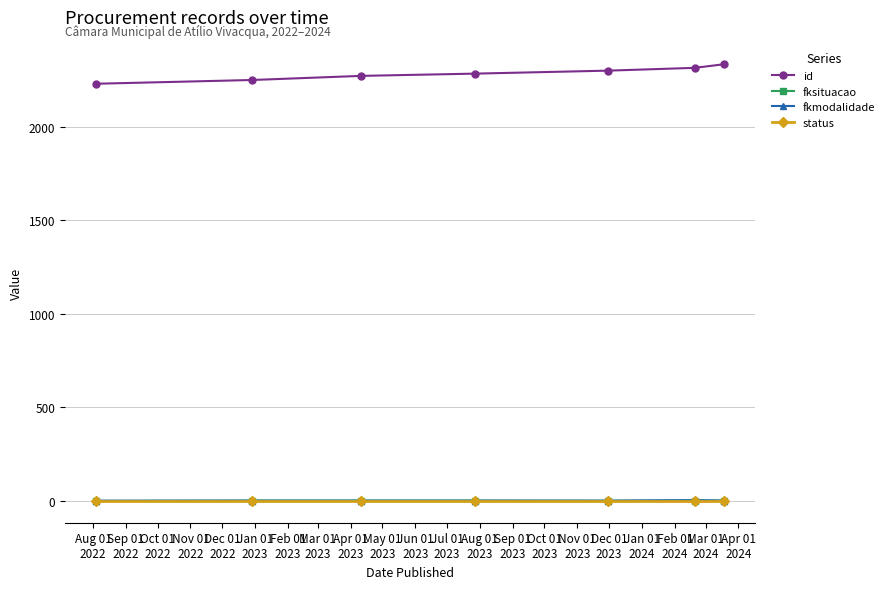

What is the greatest value displayed?

2333